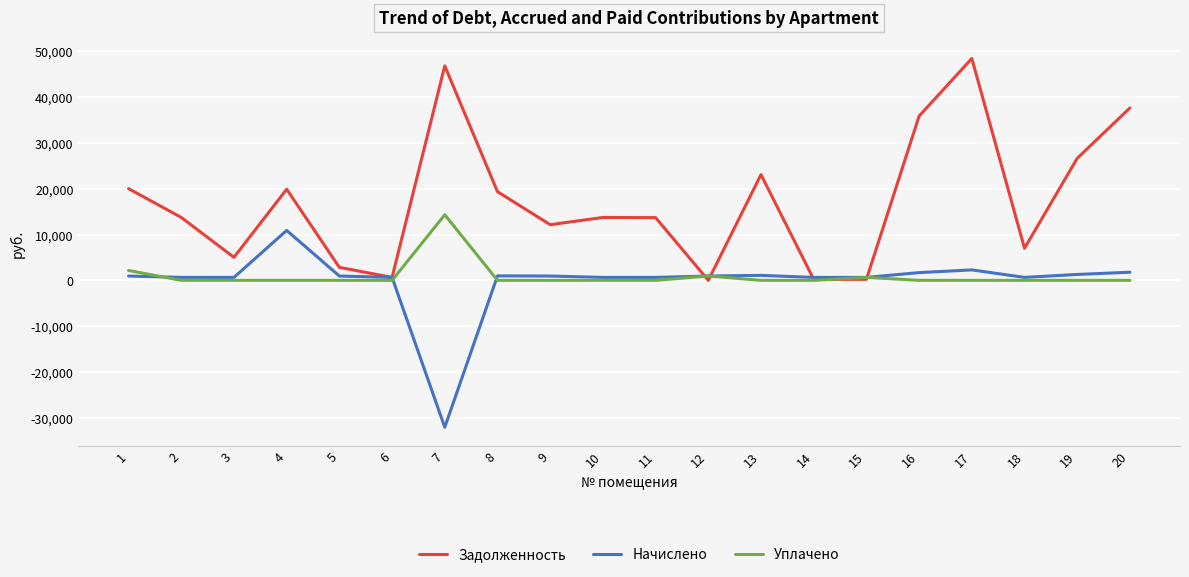

List the series in order of their peak value, lowest first.

Начислено, Уплачено, Задолженность